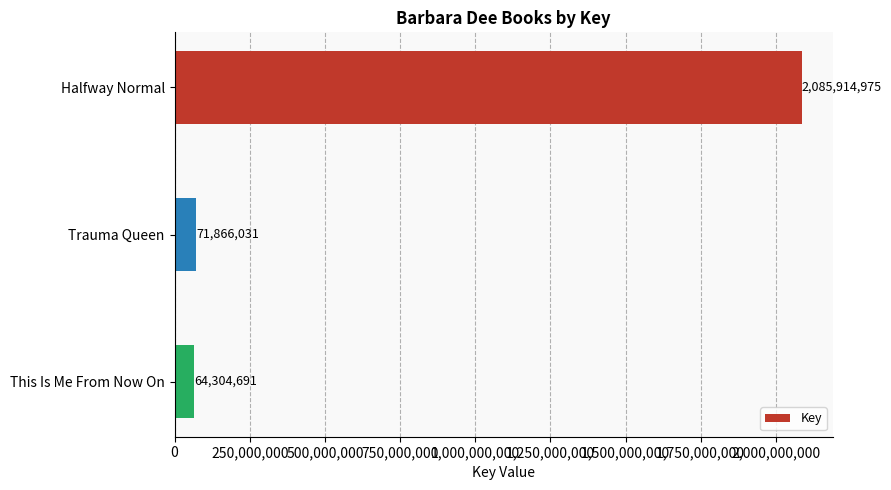

What is the maximum value shown in the chart?

2085914975